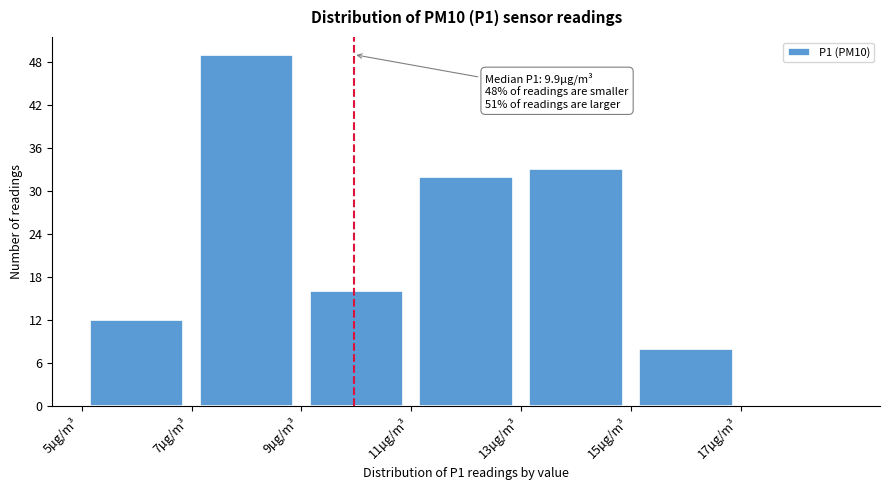

Over which range of the x-axis is the bar tallest?

7 to 9